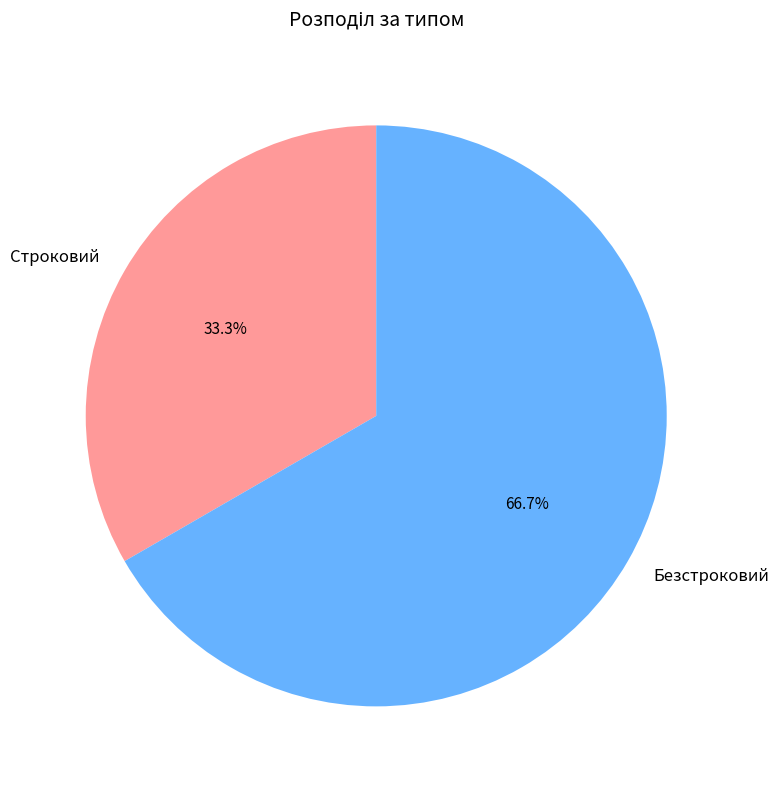

What percentage is the Строковий slice, to the nearest percent?

33%